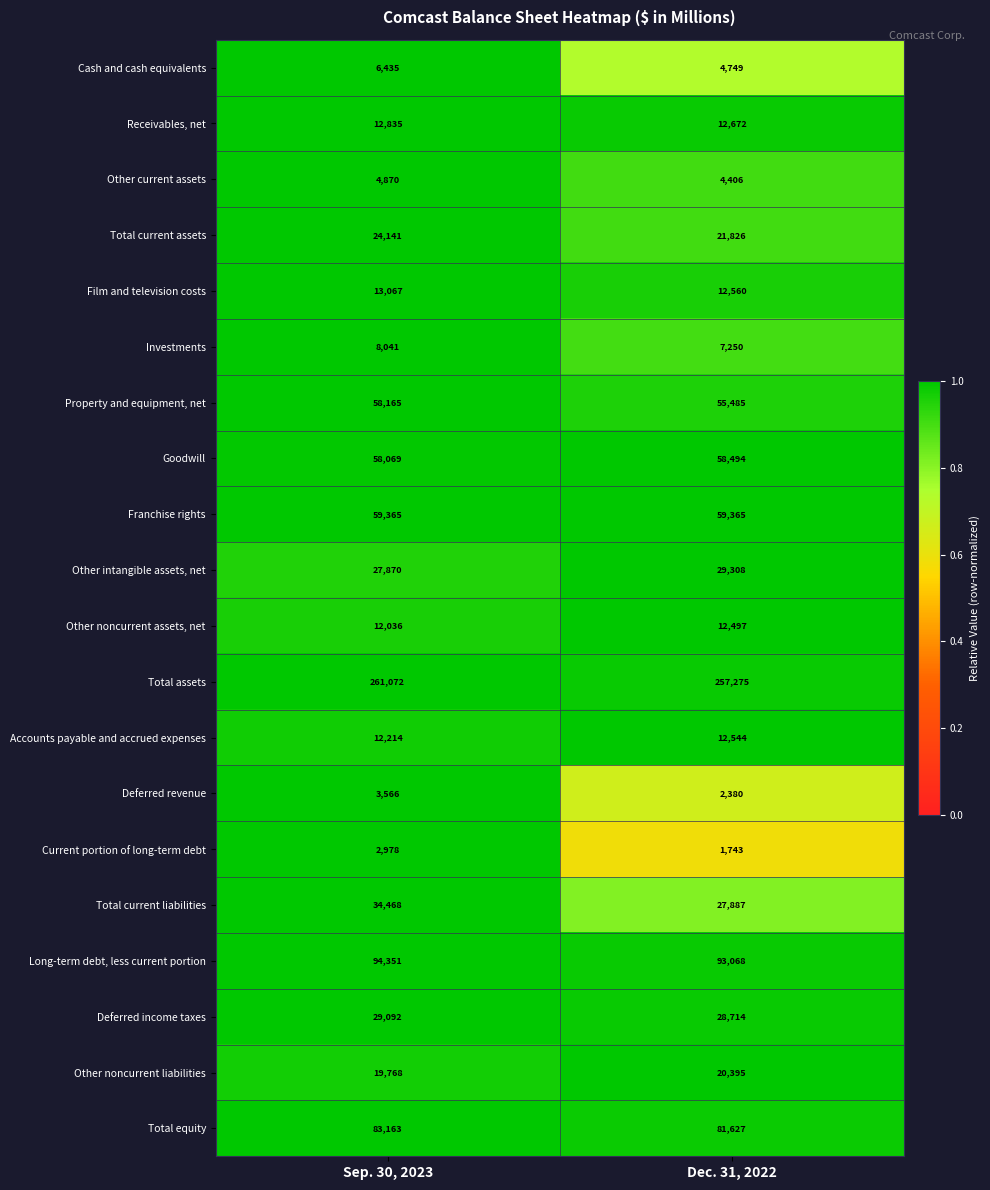

What is the difference between the maximum and minimum values in the Total equity series?

1536